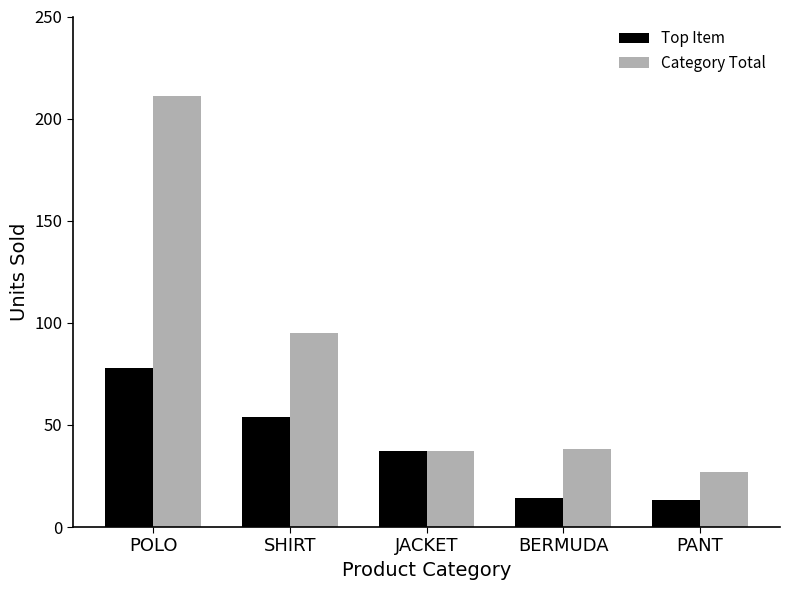

Which series has the largest total across all categories?

Category Total